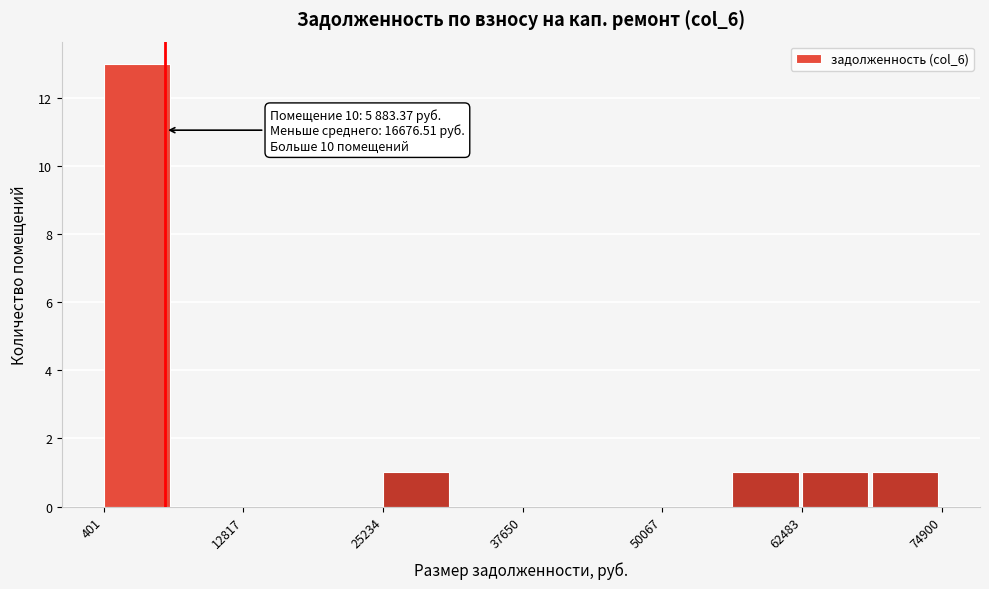

Around what value on the x-axis is the tallest bar? Give the approximate position of its centre, as read against the axis.

4000